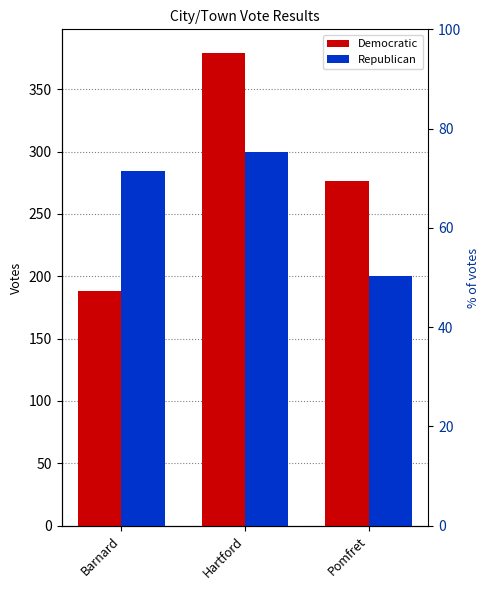

Reading left to right, extract all data points from this chart.

Democratic: 188	379	276
Republican: 284	300	200